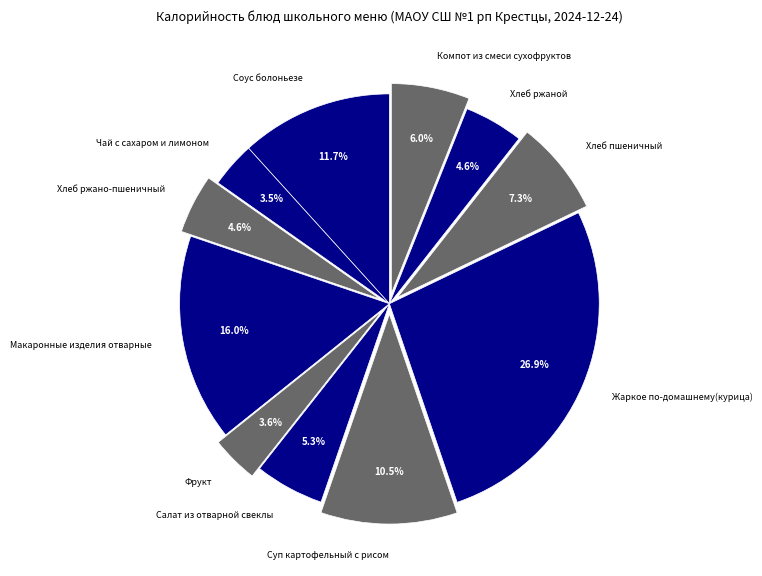

How many segments does this pie chart have?

11